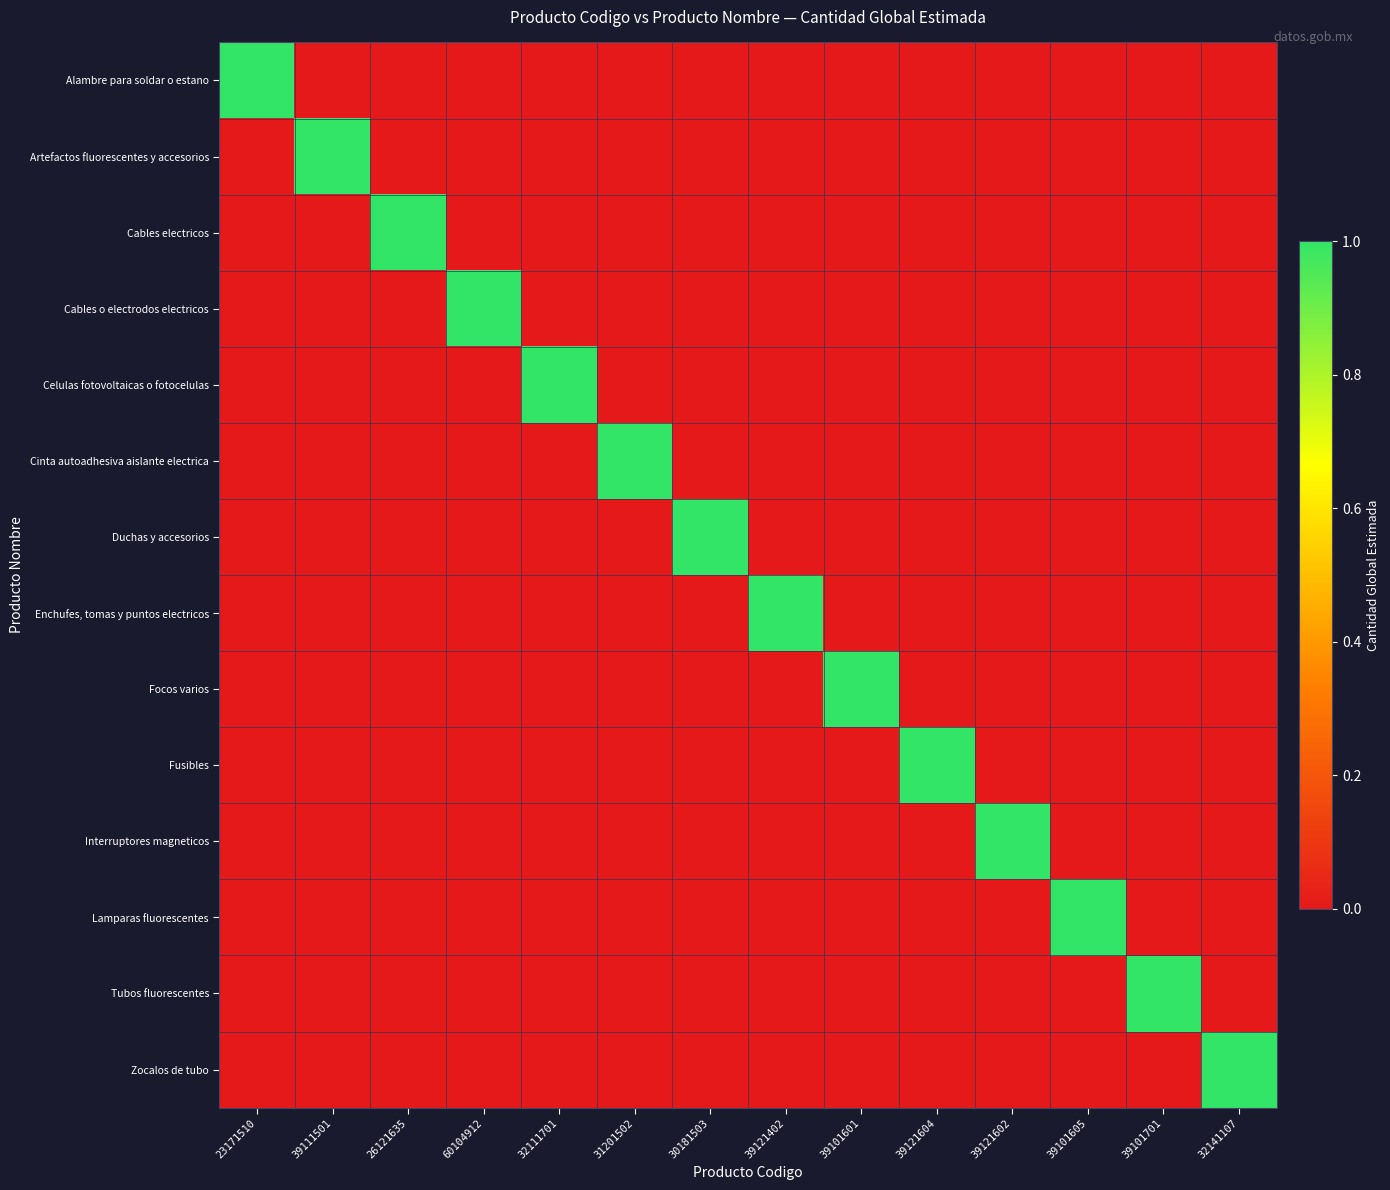

How many distinct data groups are displayed?

14